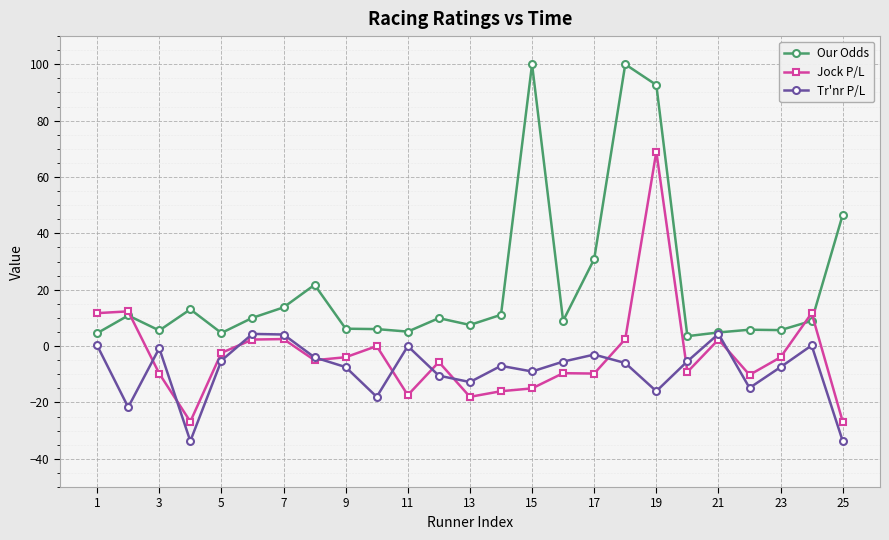

List the series in order of their peak value, highest first.

Our Odds, Jock P/L, Tr'nr P/L